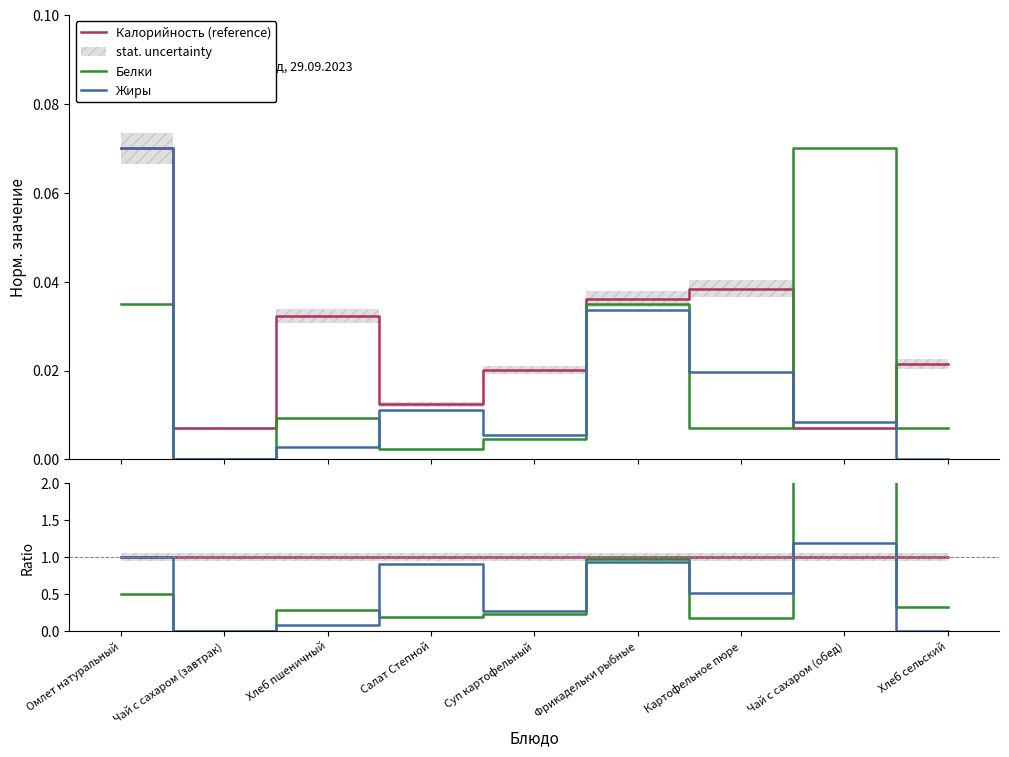

Rank the series at Хлеб сельский from lowest to highest value.

Жиры, Белки, Калорийность (reference)